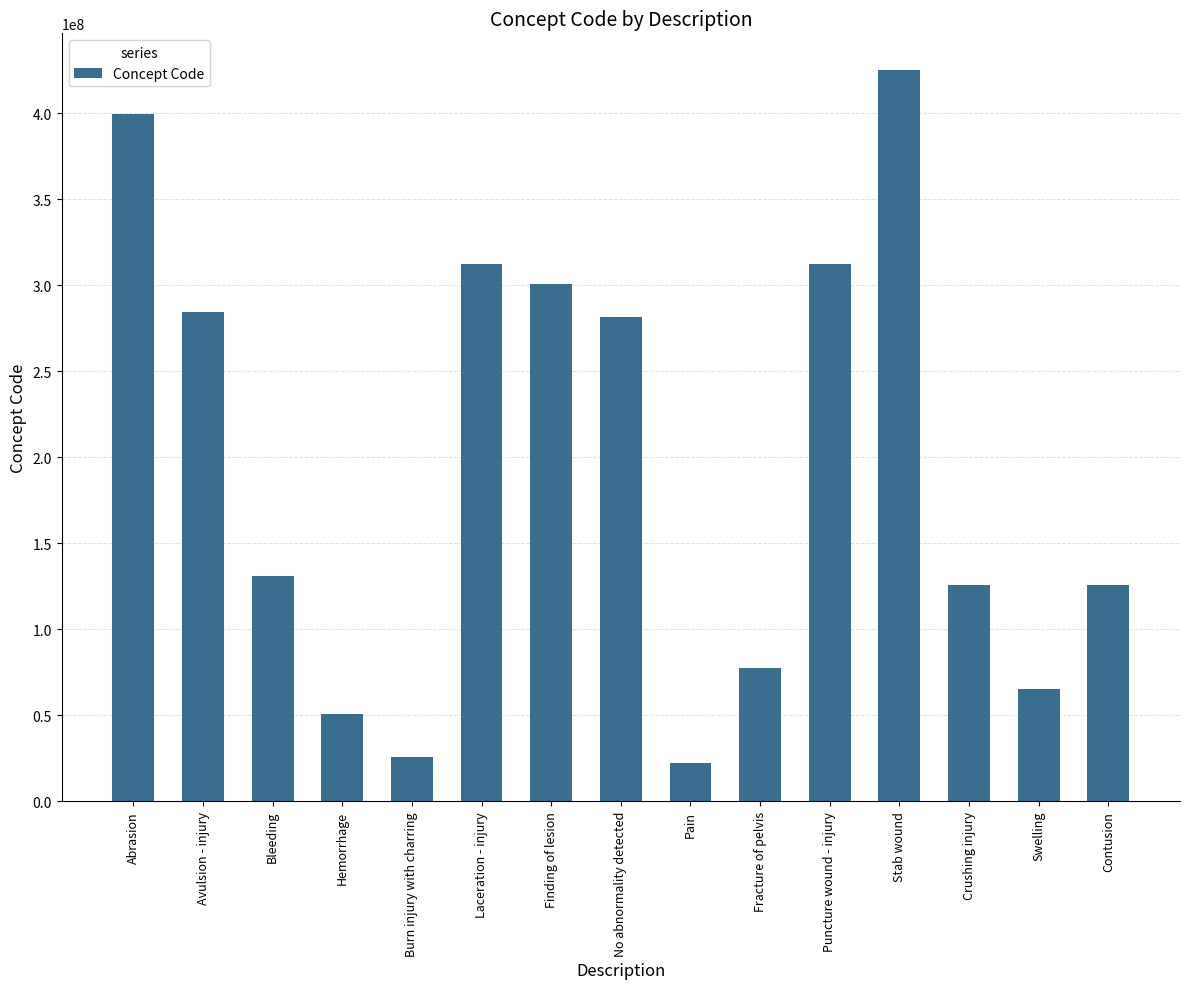

The chart shows a value of 77493009 at Fracture of pelvis. True or false?

True